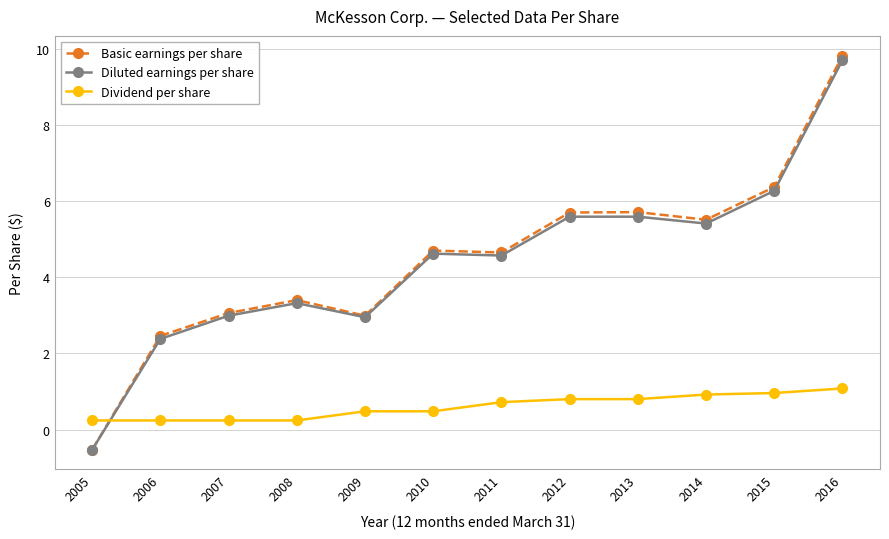

The Diluted earnings per share series shows 4.6 at 2010. True or false?

True